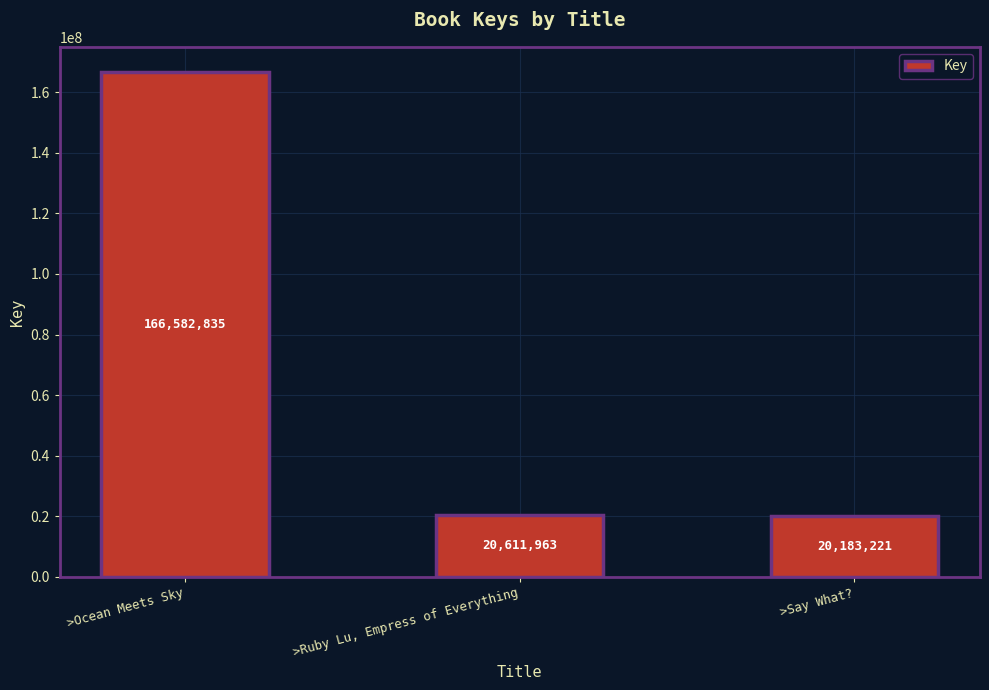

Is it true that the value at >Ocean Meets Sky is 39605801?

False